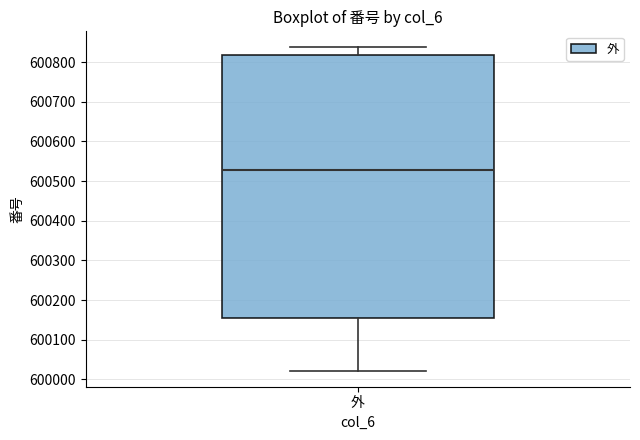

Read this box plot against the y-axis: the position of the median line, the range covered by the box, and the ends of both whiskers. The values are not printed on the chart, so give them approximately, as read against the axis.

median 600530, box 600150 to 600820, whiskers 600020 to 600840